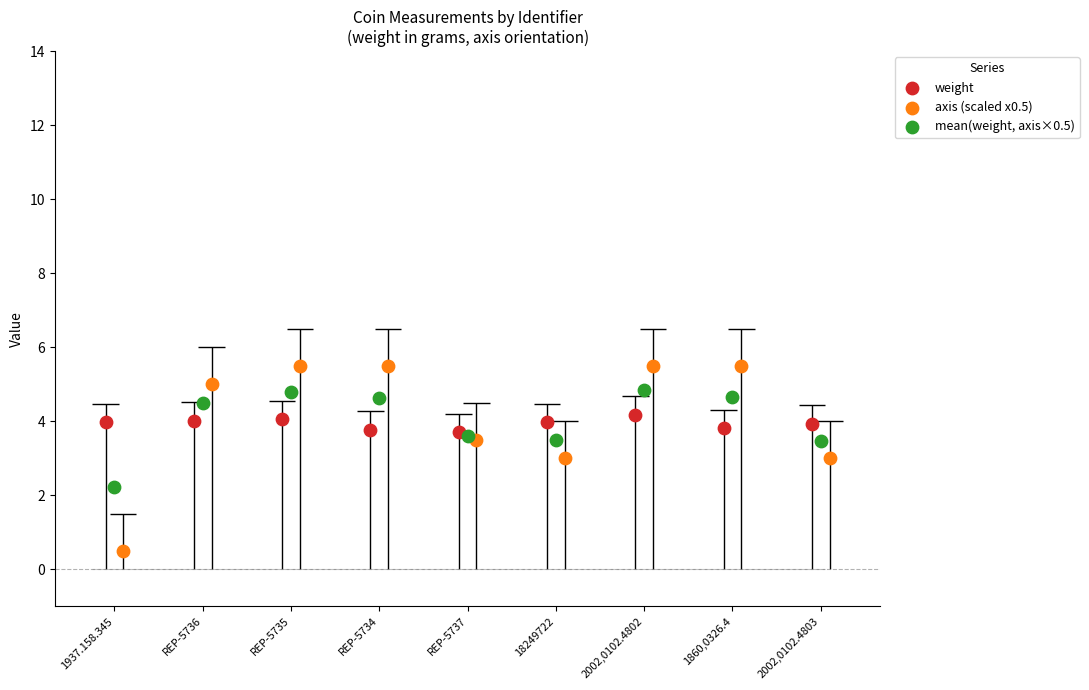

What are all the series names shown in the legend?

weight, axis (scaled x0.5), mean(weight, axis×0.5)